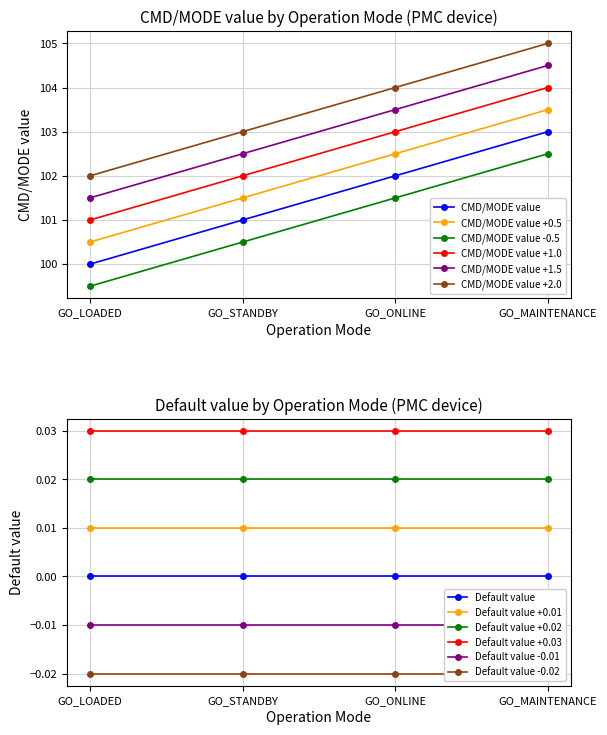

Is the value of CMD/MODE value +0.5 at GO_ONLINE greater than the value of CMD/MODE value +1.0 at GO_LOADED?

Yes